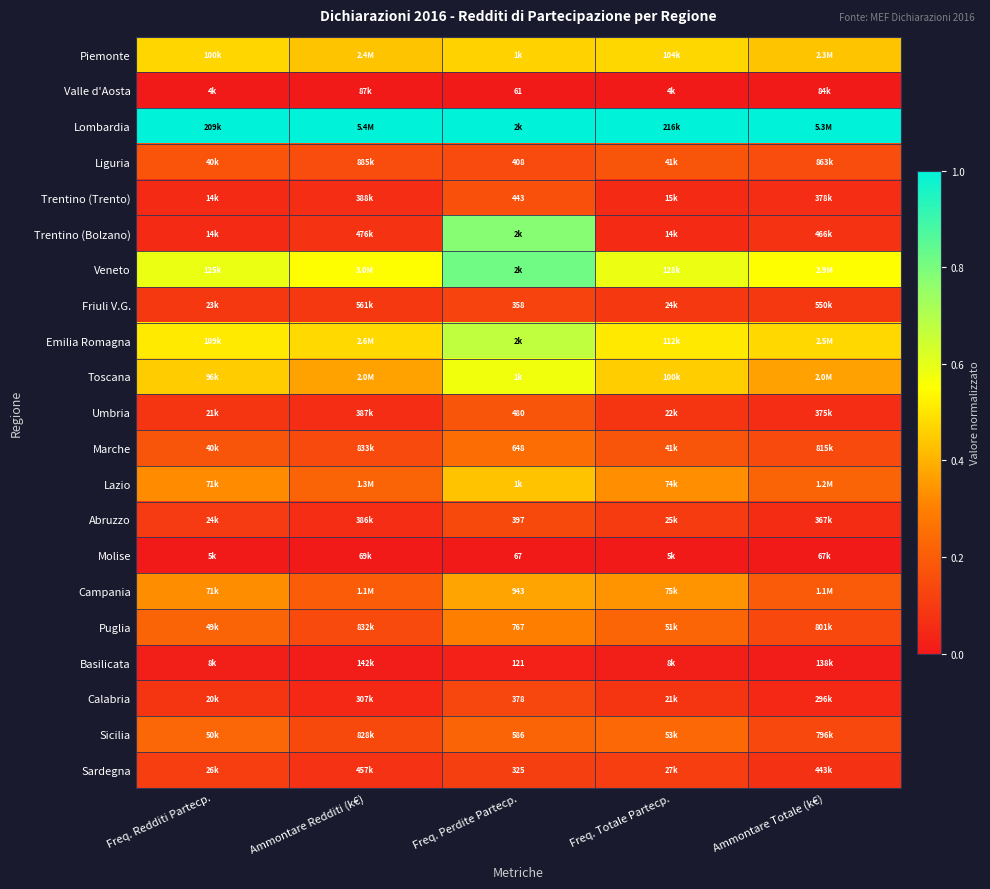

List the series in order of their peak value, highest first.

Lombardia, Veneto, Trentino (Bolzano), Emilia Romagna, Toscana, Piemonte, Lazio, Campania, Puglia, Marche, Sicilia, Umbria, Liguria, Trentino (Trento), Abruzzo, Calabria, Friuli V.G., Sardegna, Basilicata, Molise, Valle d'Aosta